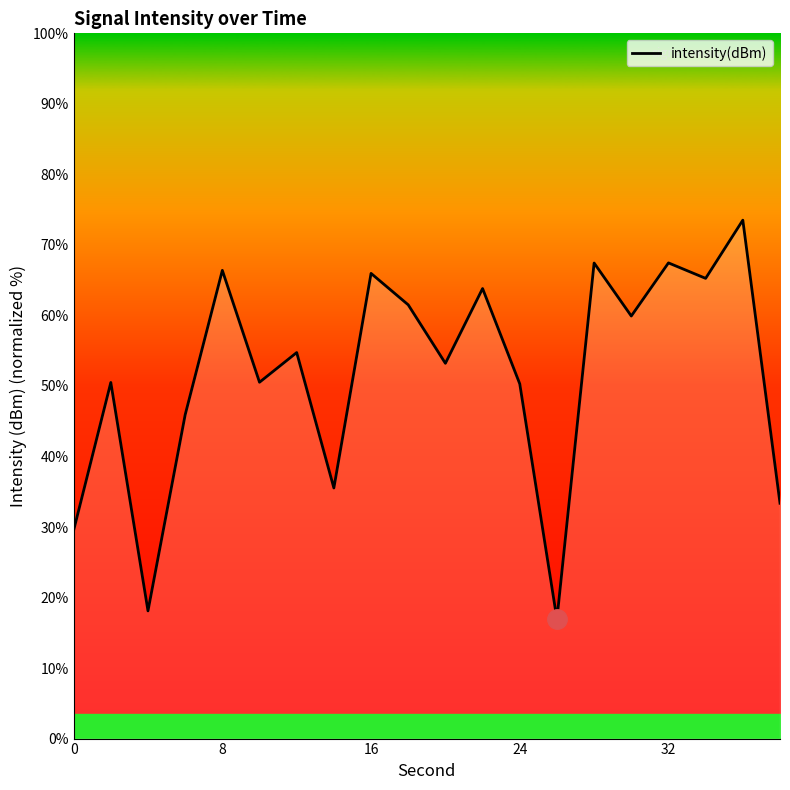

Does the chart display data point markers on the line(s)?

No